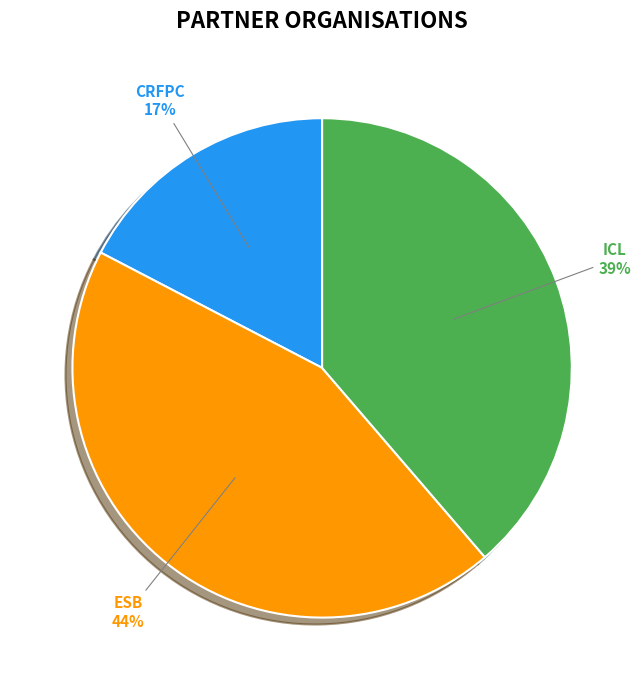

To the nearest percent, what is the difference between the largest and smallest slice percentages?

27%